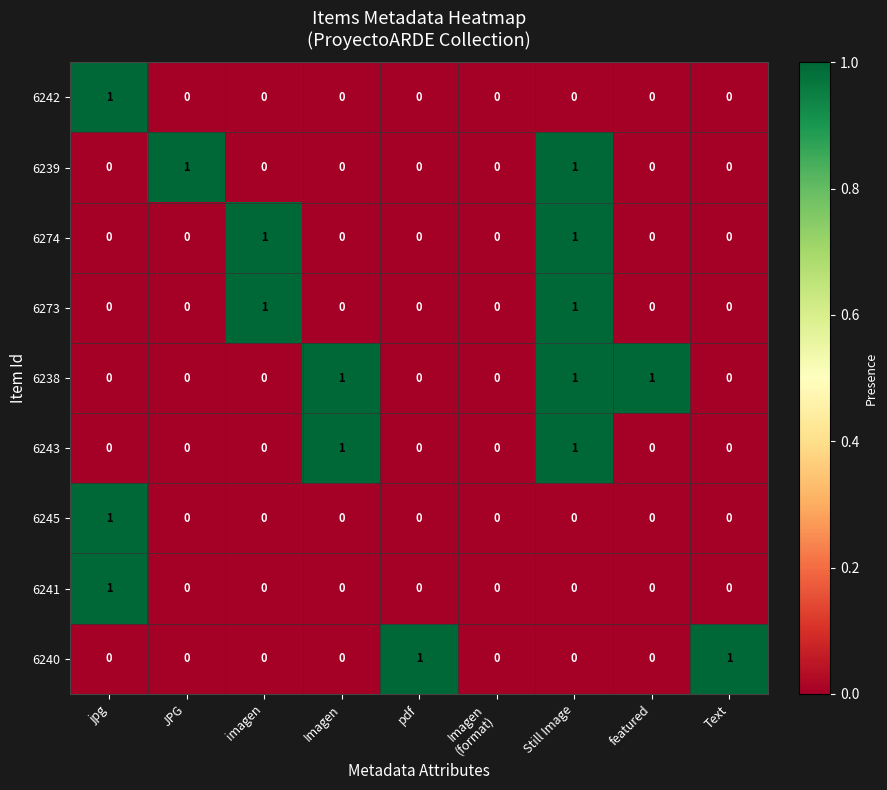

The value of 6274 at Imagen is 1. True or false?

False